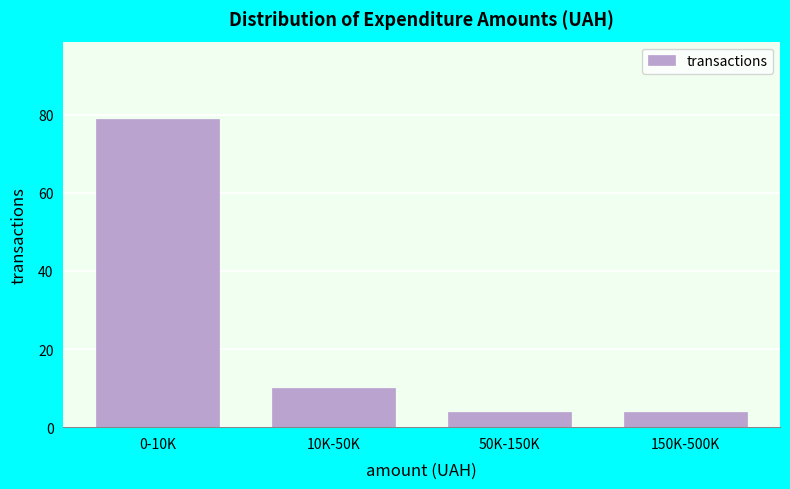

Reading left to right, extract all data points from this chart.

79	10	4	4